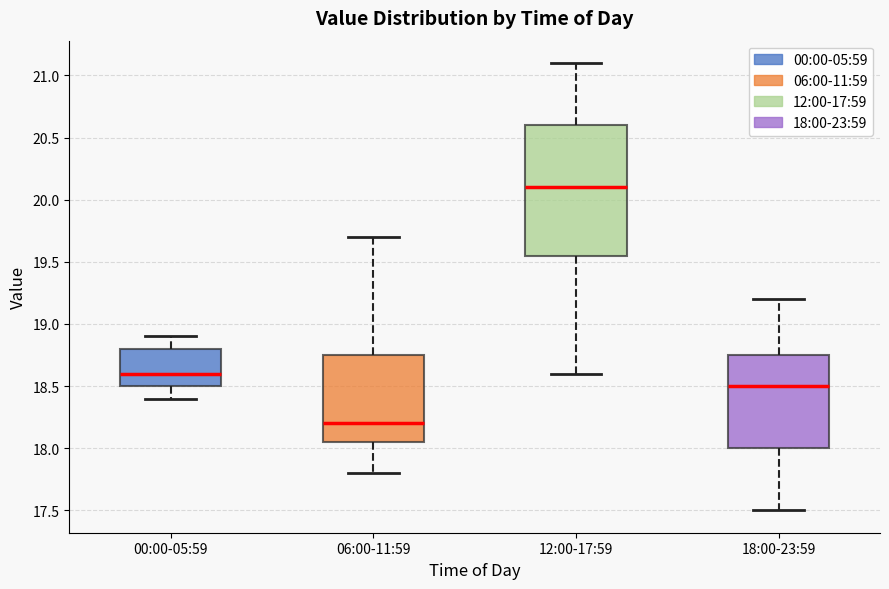

Where is the upper edge of the box for 18:00-23:59 on the y-axis? The values are not printed on the chart, so give them approximately, as read against the axis.

18.75